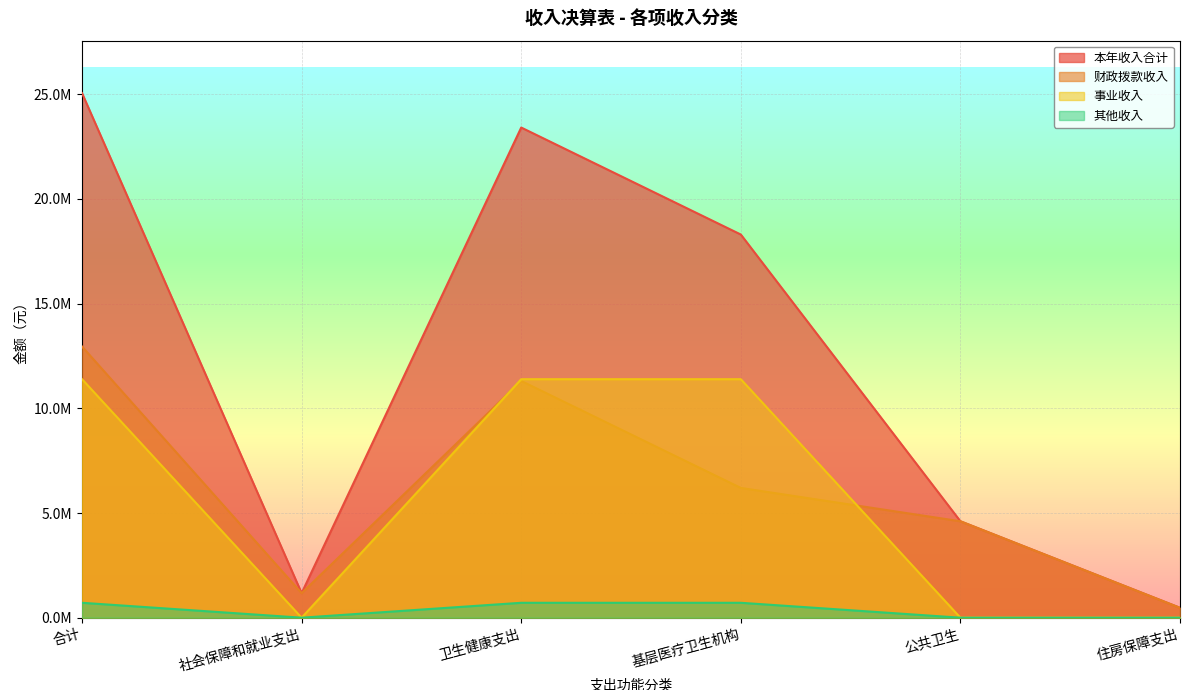

Which label corresponds to the largest value in the chart?

合计